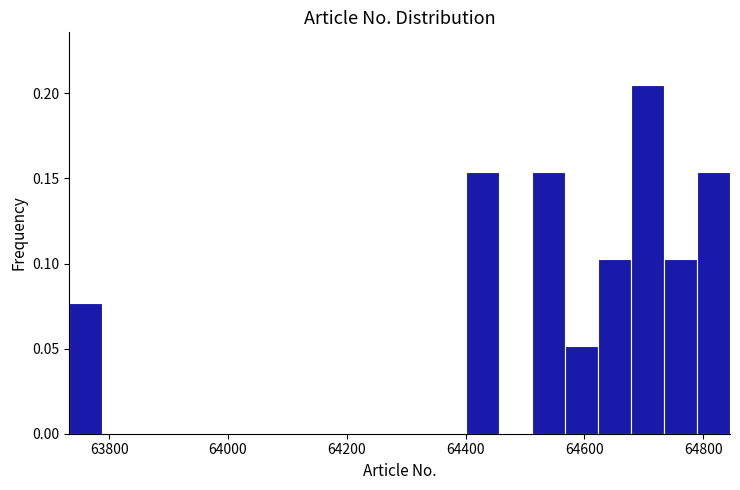

Around what value on the x-axis is the tallest bar? Give the approximate position of its centre, as read against the axis.

64700